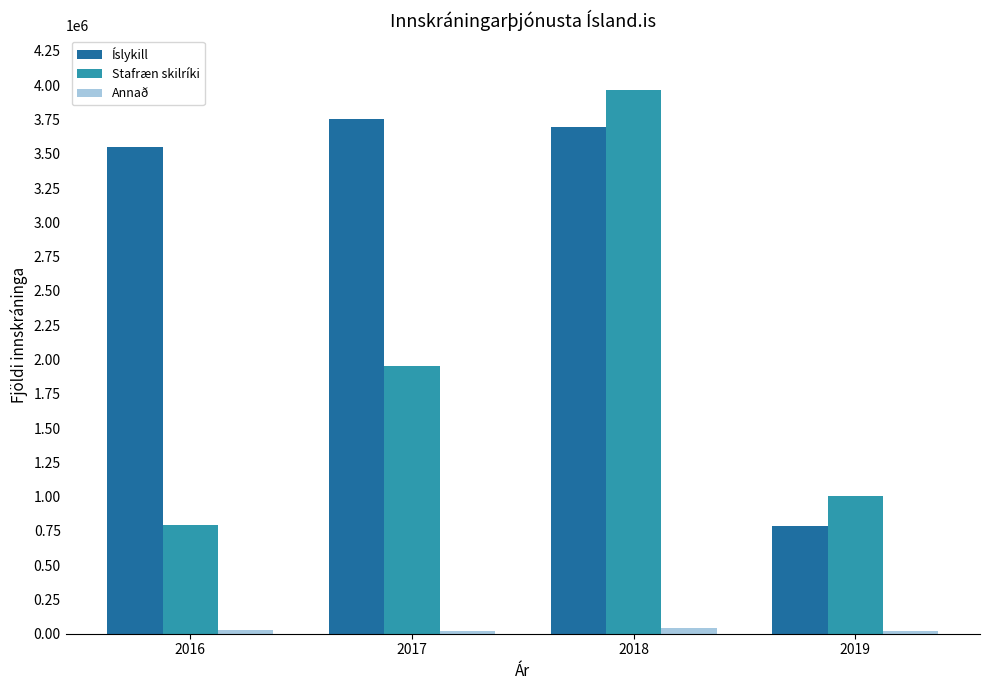

What is the spread (max minus min) of values at 2016?

3522087